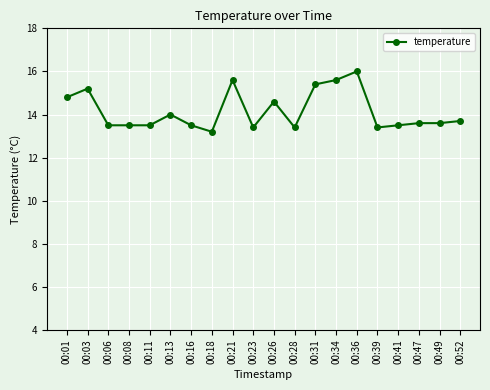

Which label corresponds to the smallest value in the chart?

00:18